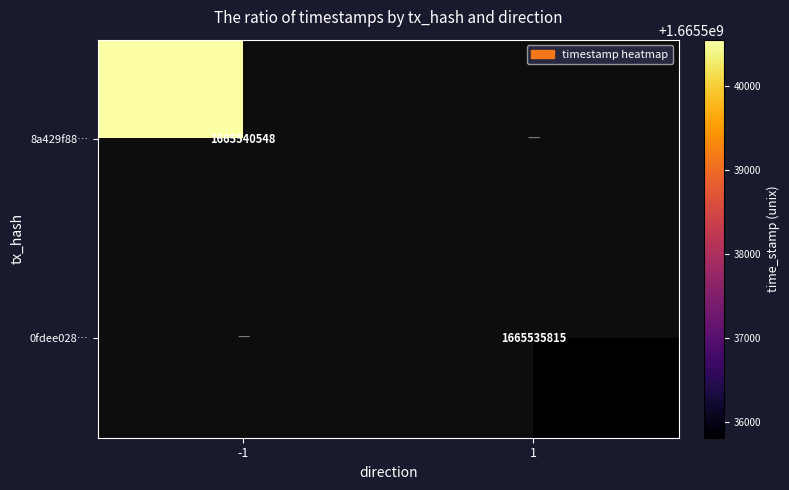

Count the number of categories in the chart.

2